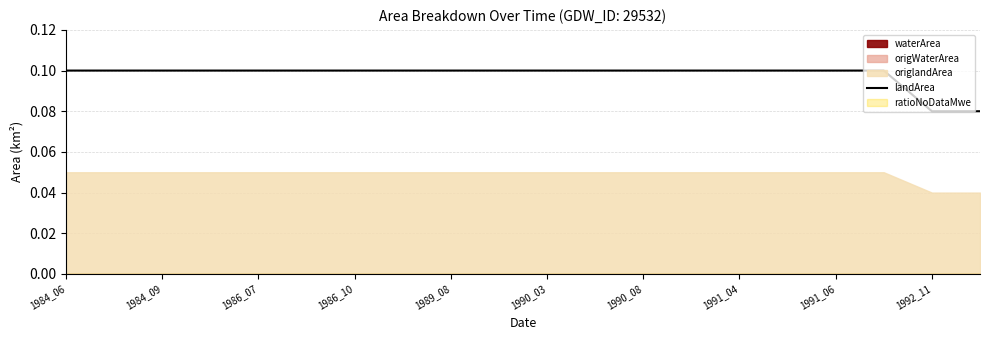

What is the average value?

0.1